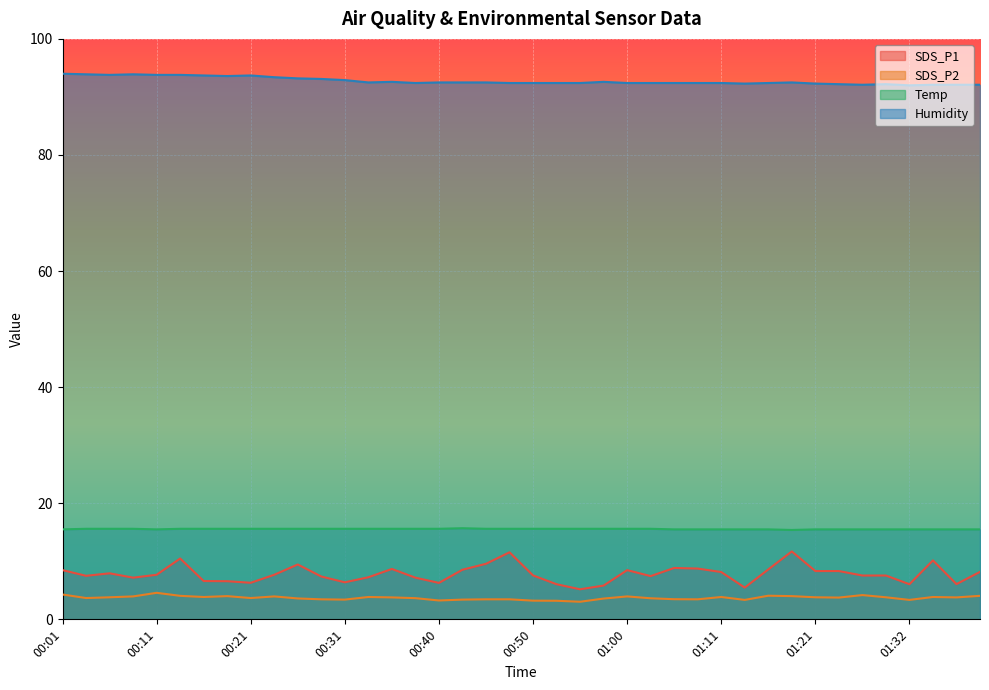

True or false: SDS_P1 and SDS_P2 cross at least once.

False